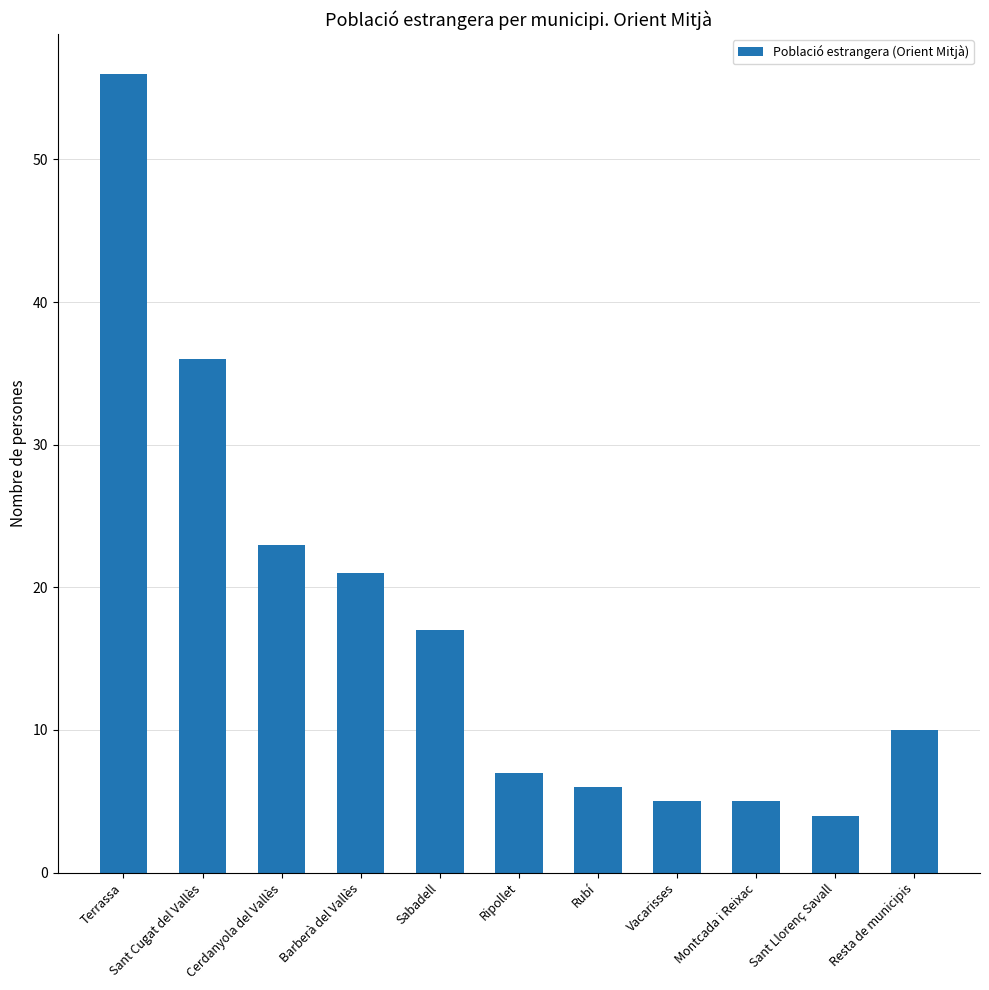

What is the smallest value displayed?

4